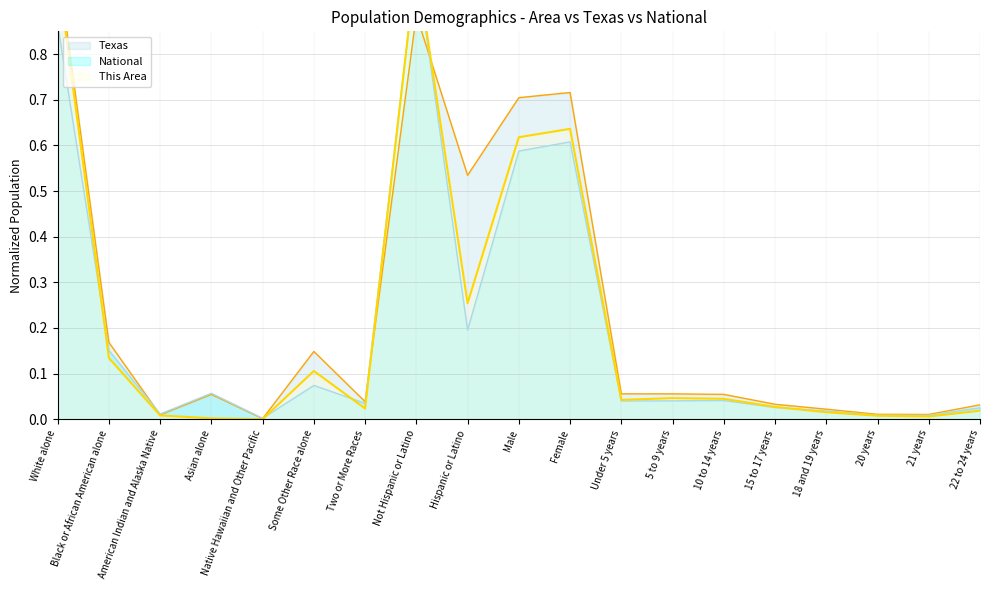

How many data points does each series have?

19